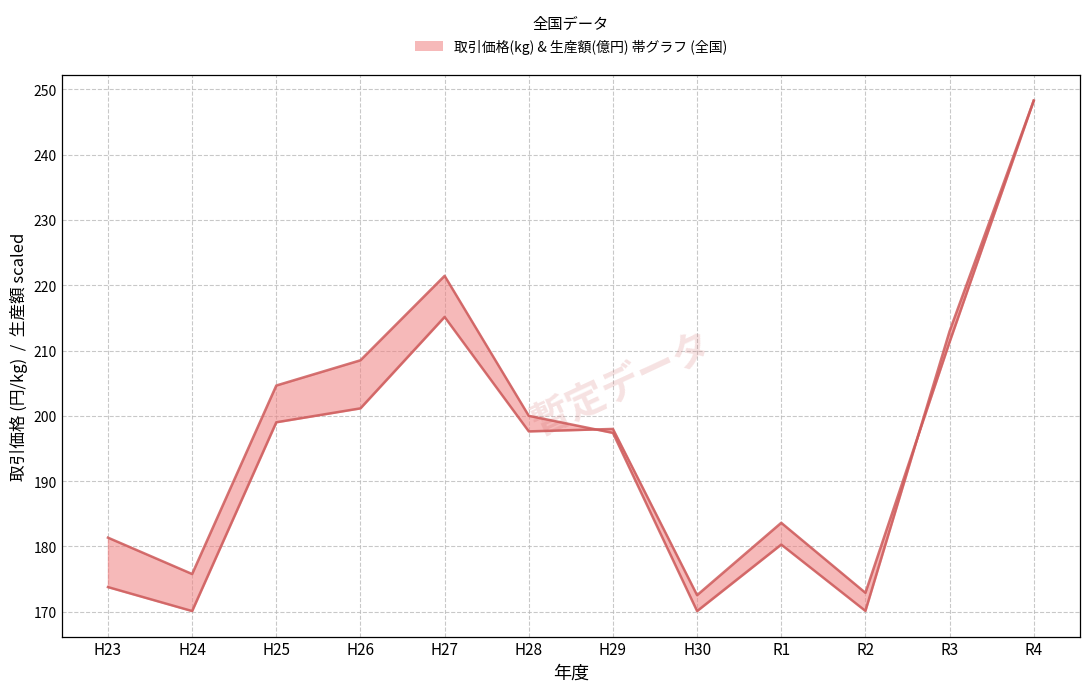

Is this an area chart (filled region under the line)?

No